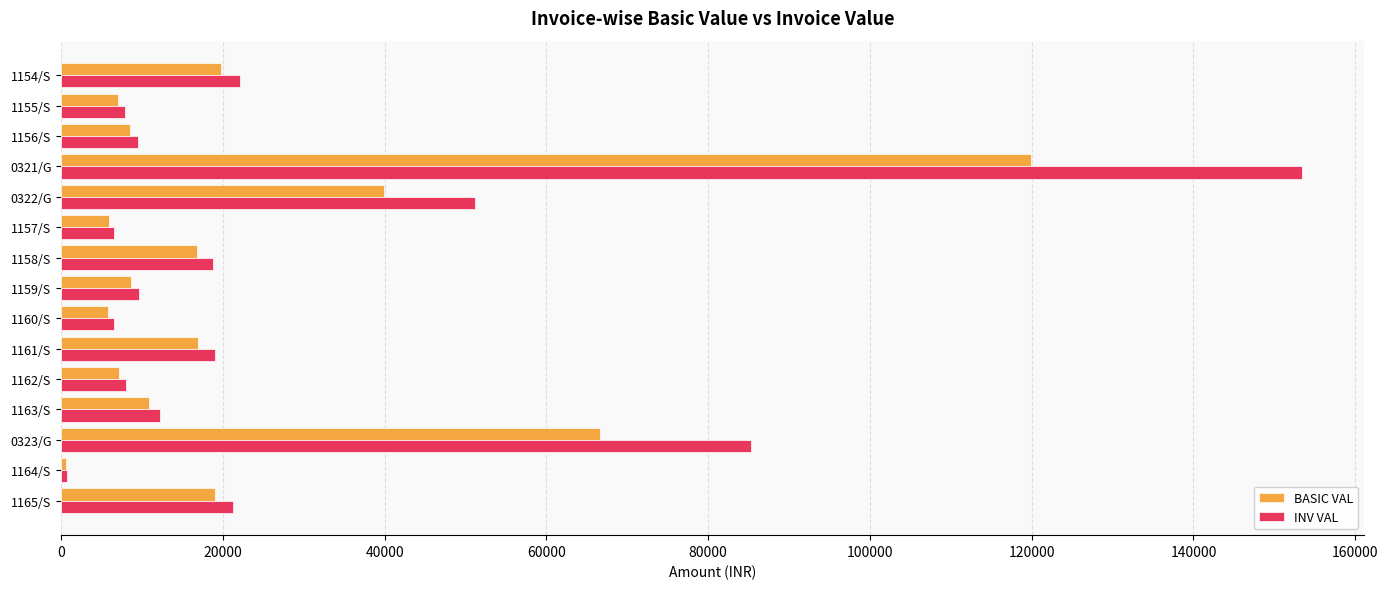

What is the difference between the highest and lowest values at 0321/G?

33568.9